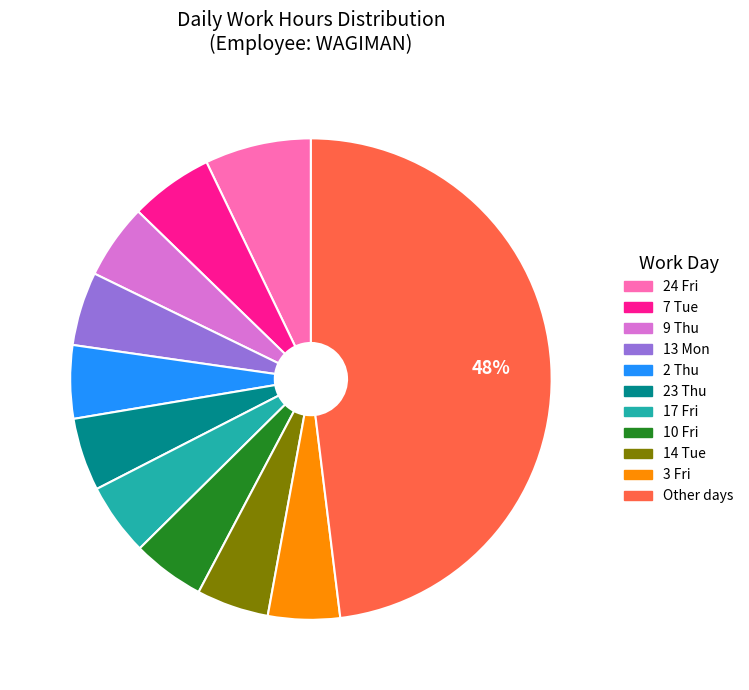

Is there any slice that represents more than half of the pie?

No